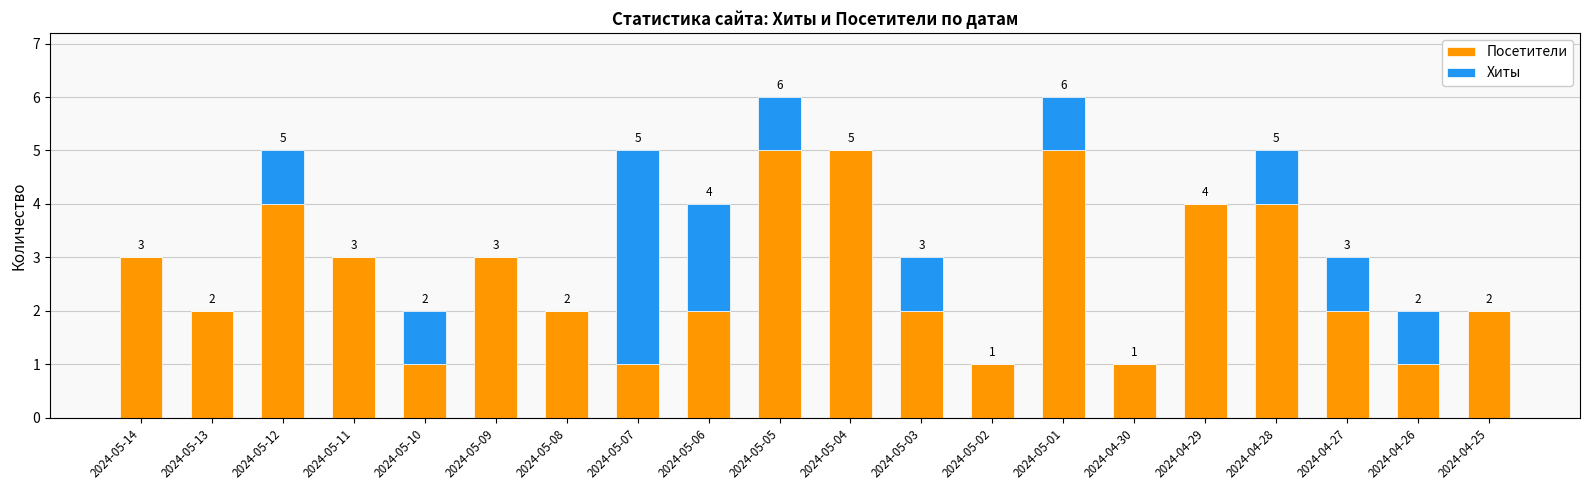

What is the highest value of the Посетители series?

5